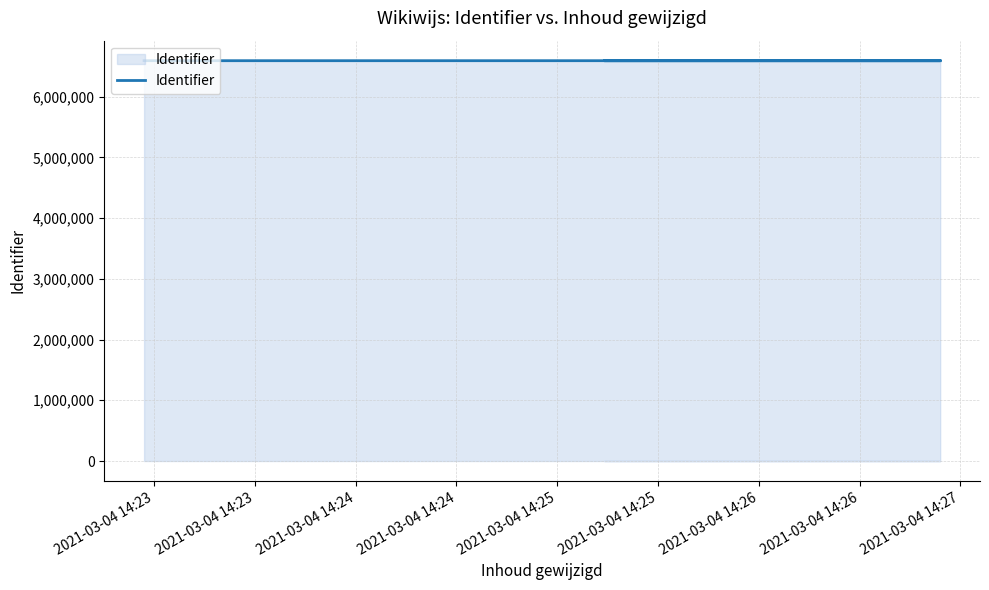

What is the change in value from 2021-03-04 14:24 to 2021-03-04 14:26?

+23